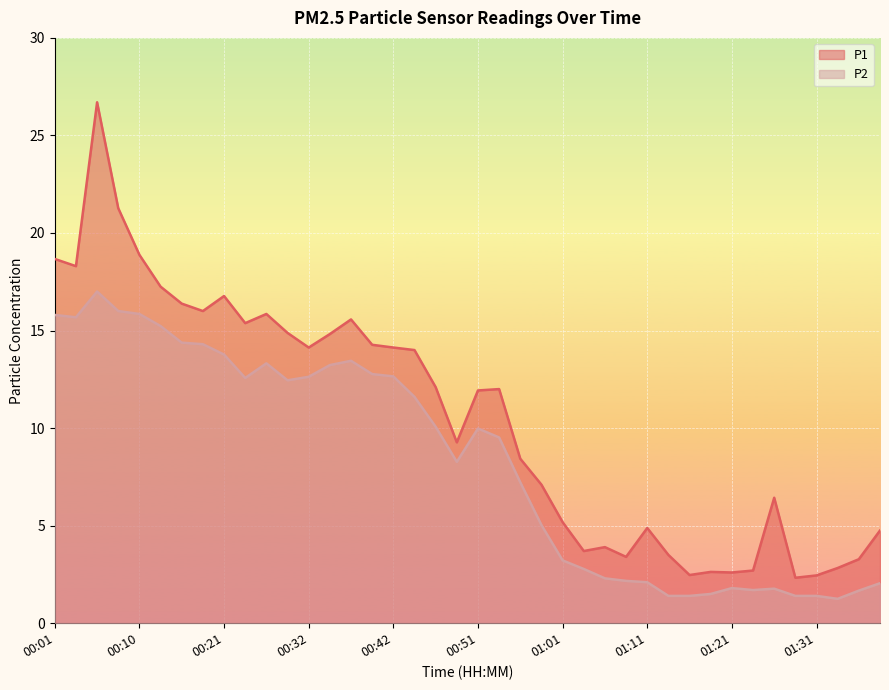

What is the difference between the highest and lowest values at 01:01?

2.0